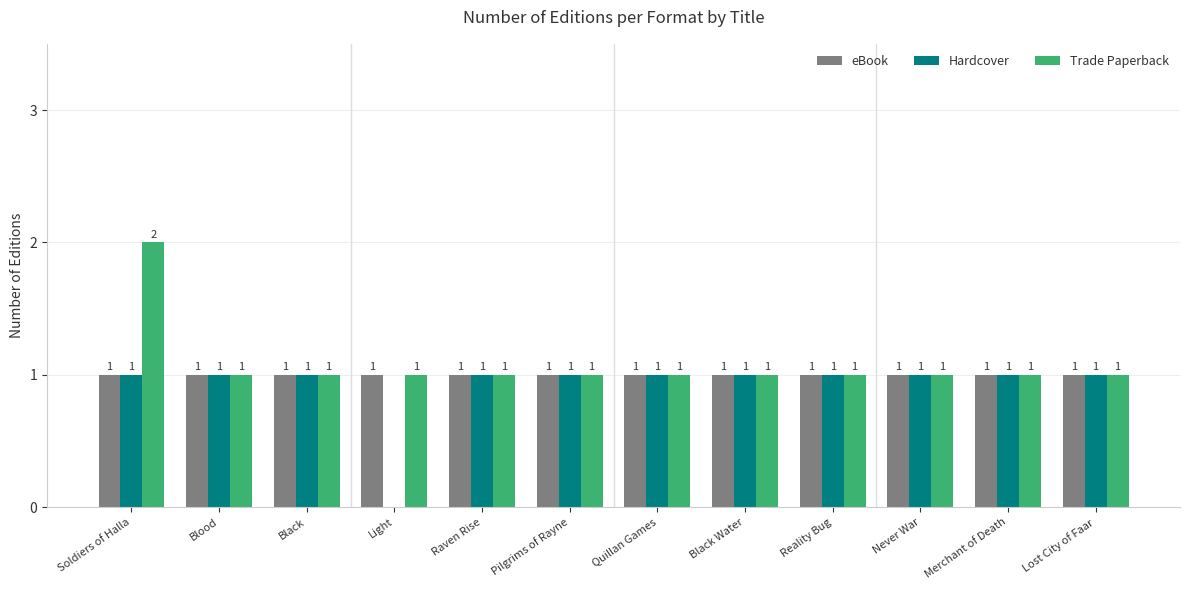

At which category is the sum across all series the highest?

Soldiers of Halla